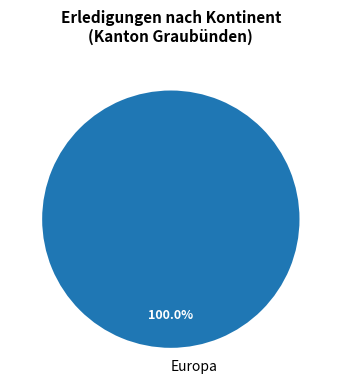

Which slice represents more than half of the pie?

Europa